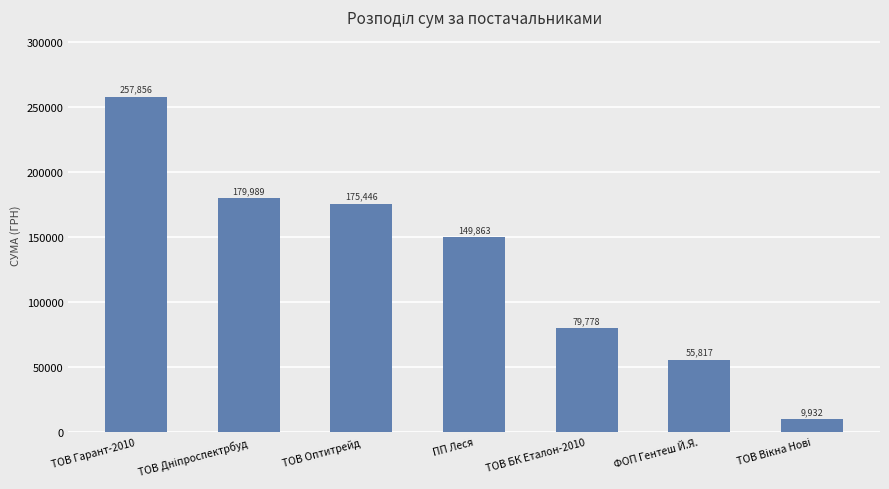

What is the label of the 4th bar from the left?

ПП Леся